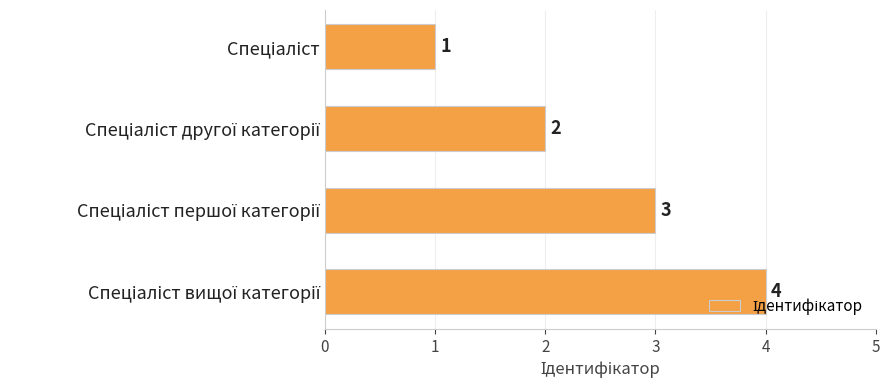

What is the value of the 3rd bar from the top?

3